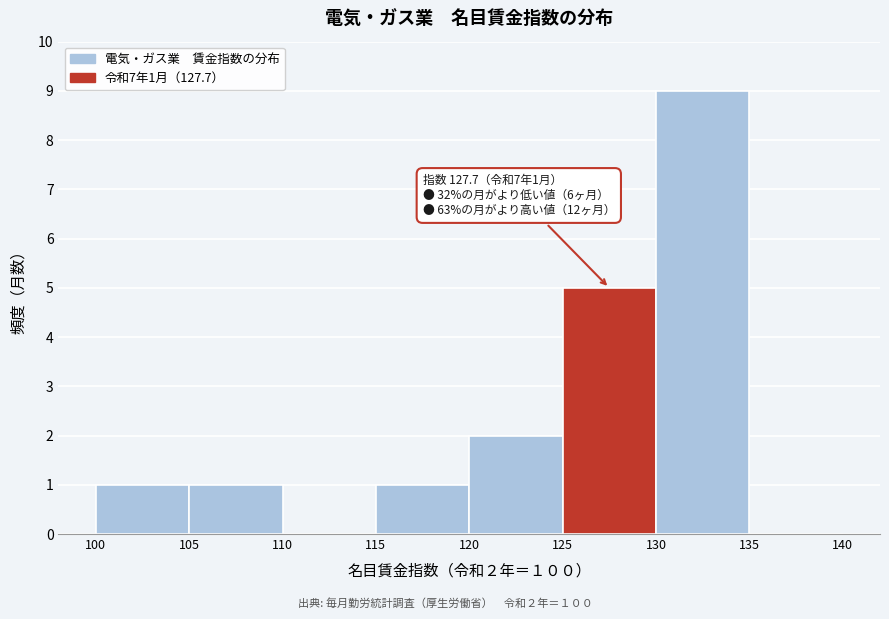

Over which range of the x-axis is the bar tallest?

130 to 135